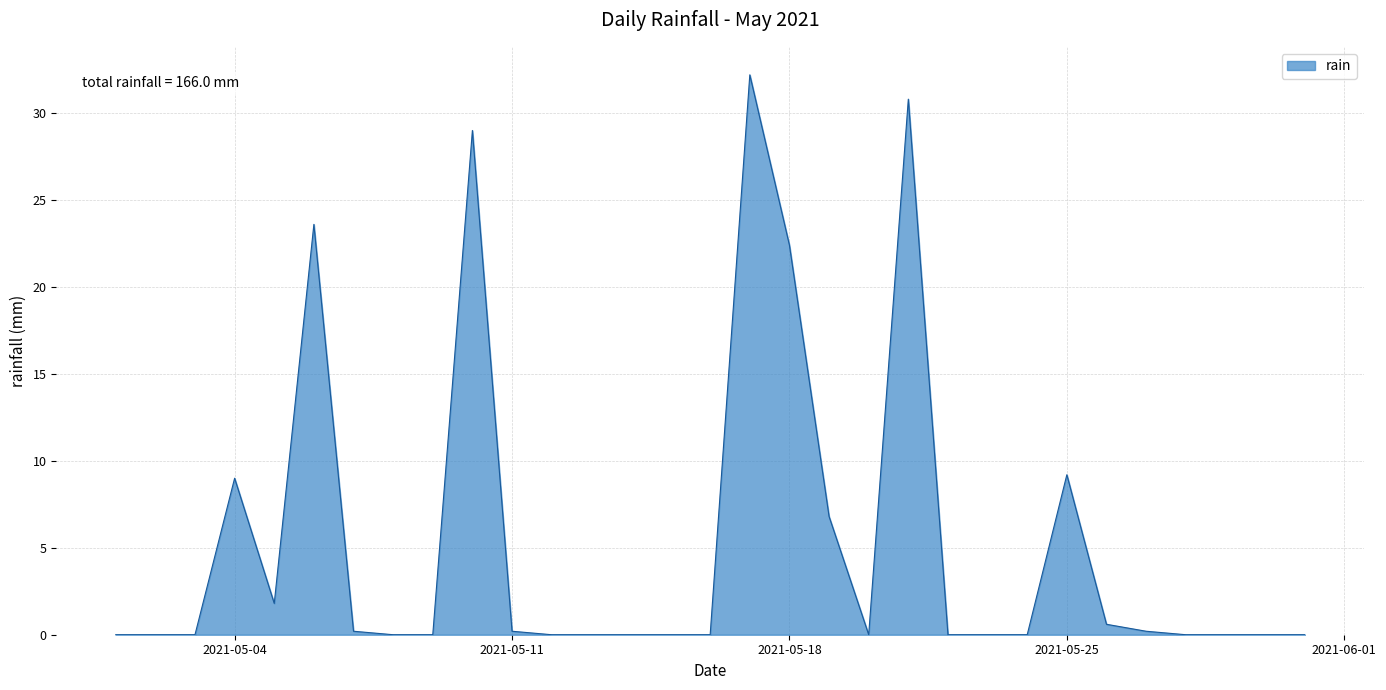

True or false: the data has more than 2 interior local peaks.

True